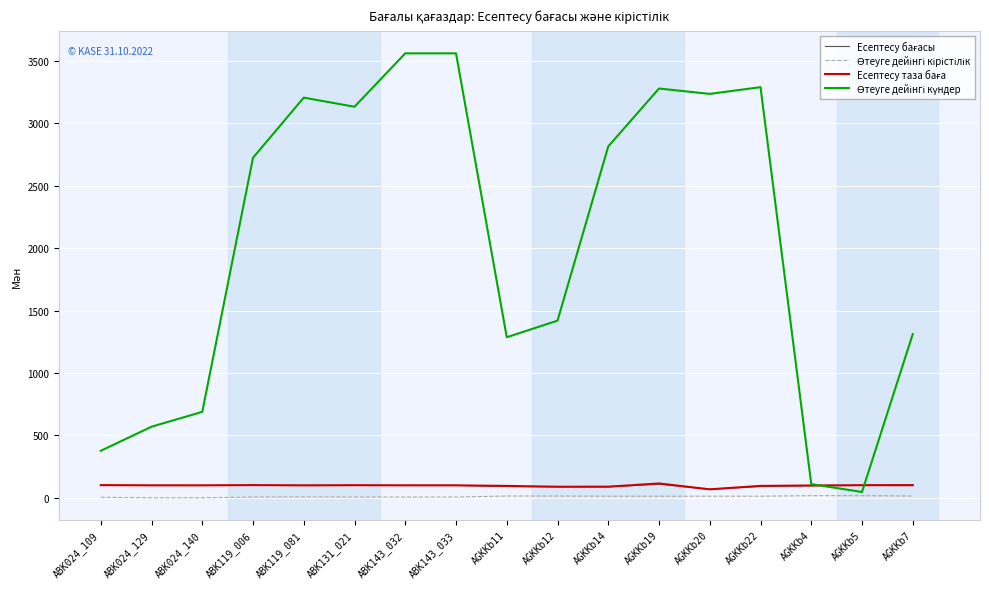

Where does the Өтеуге дейінгі күндер series first go above 2725?

ABK119_081